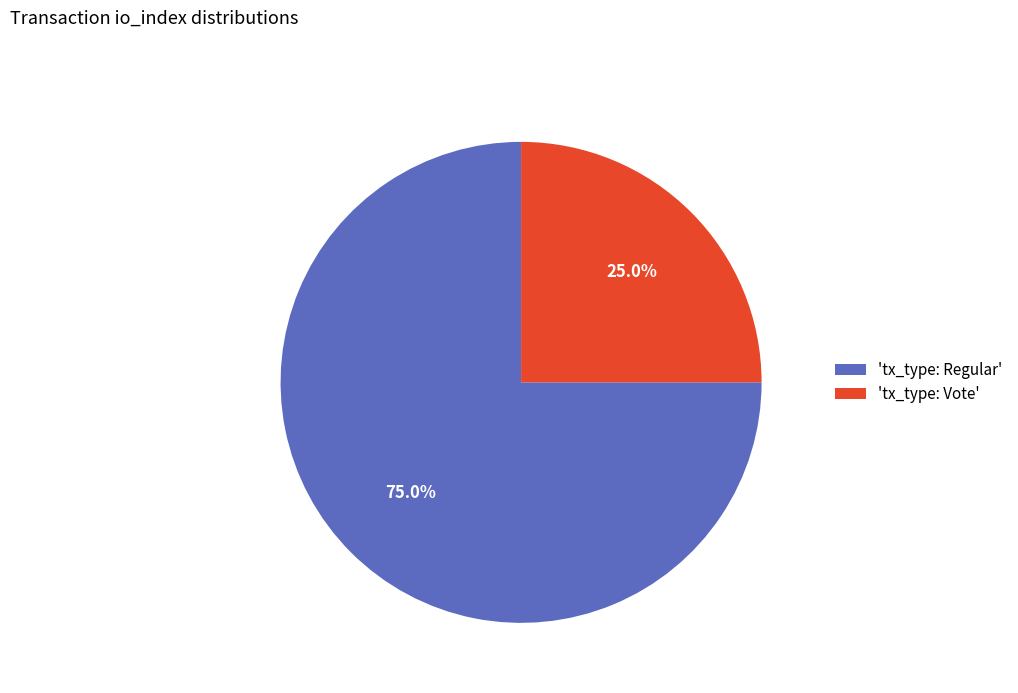

What is the smallest slice in the pie chart?

'tx_type: Vote'